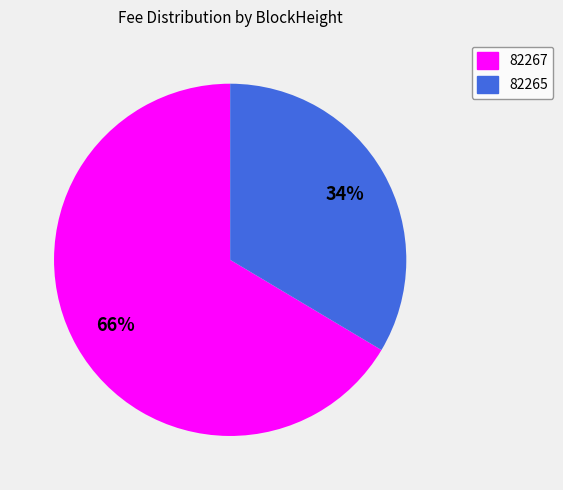

Rank the categories by value from highest to lowest.

82267, 82265